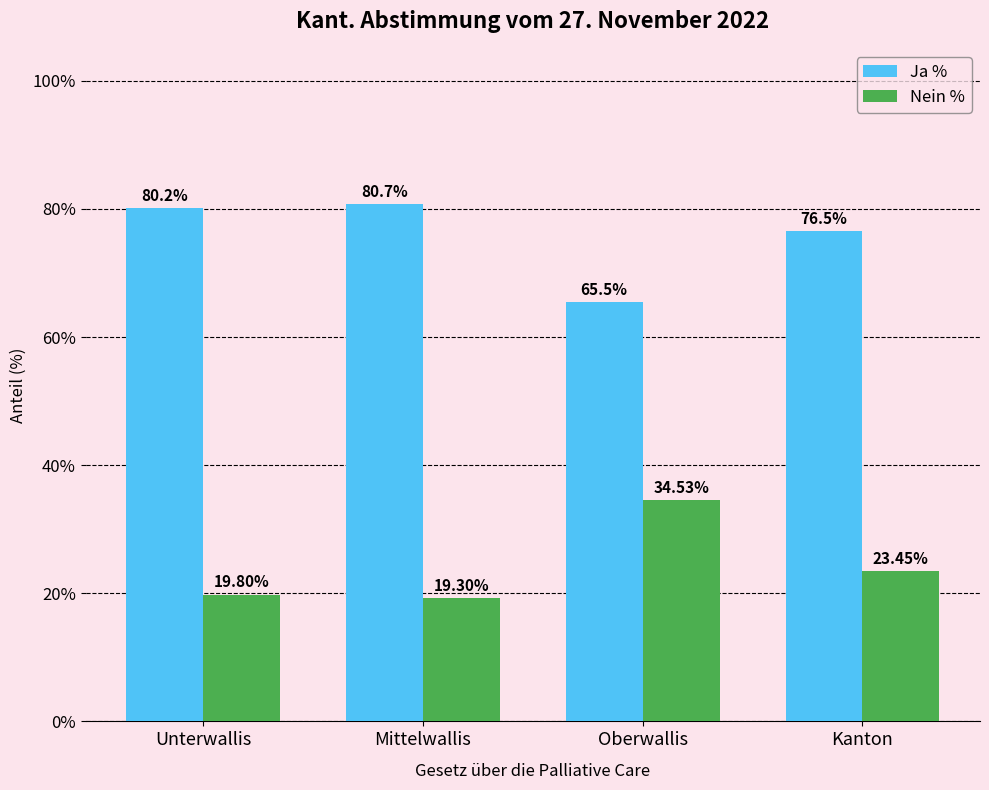

At which label does Ja % reach its peak?

Mittelwallis